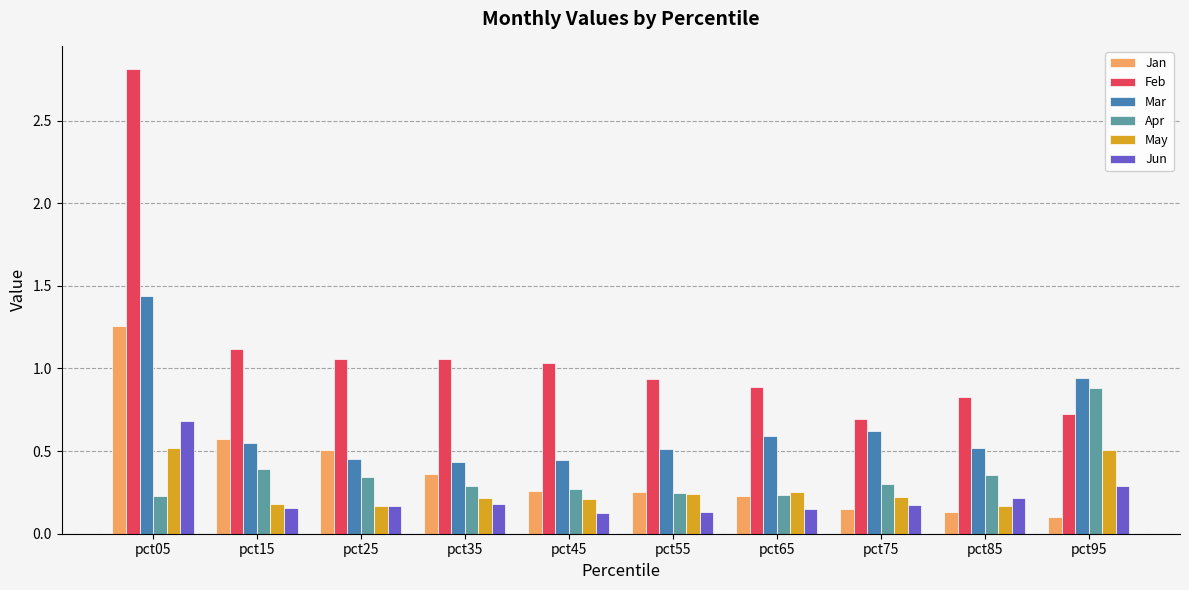

The value of Jun at pct95 is 0.3. True or false?

True